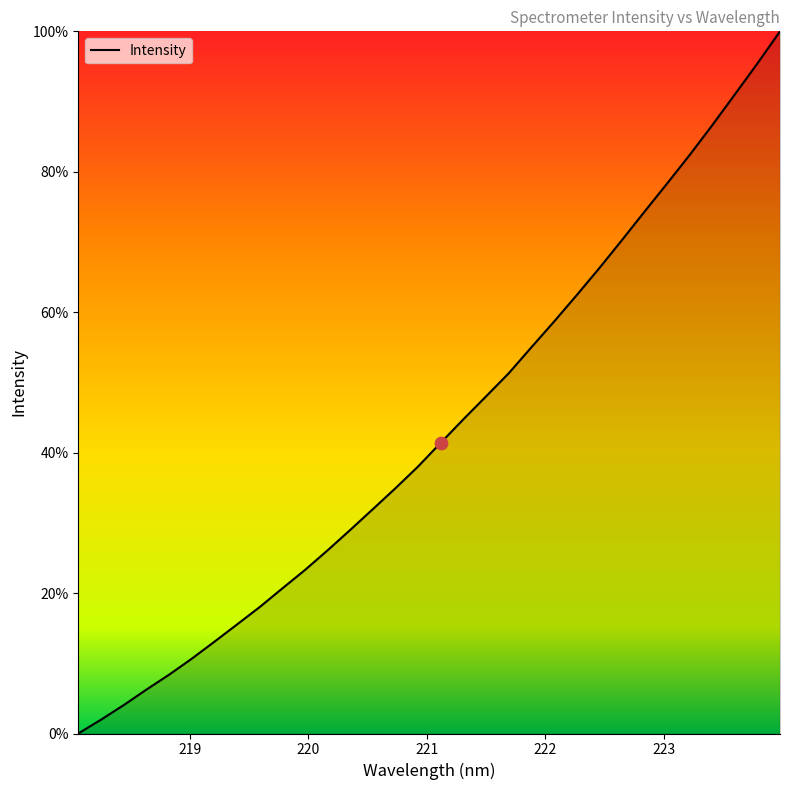

What is the maximum value shown in the chart?

100.0